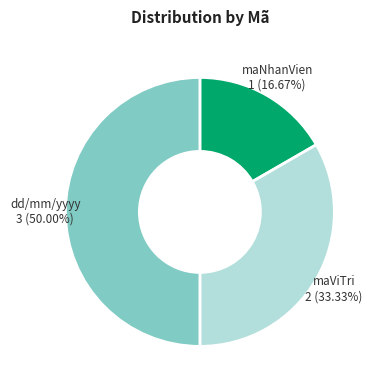

Approximately how many times larger is the value at dd/mm/yyyy compared to maNhanVien?

3.0